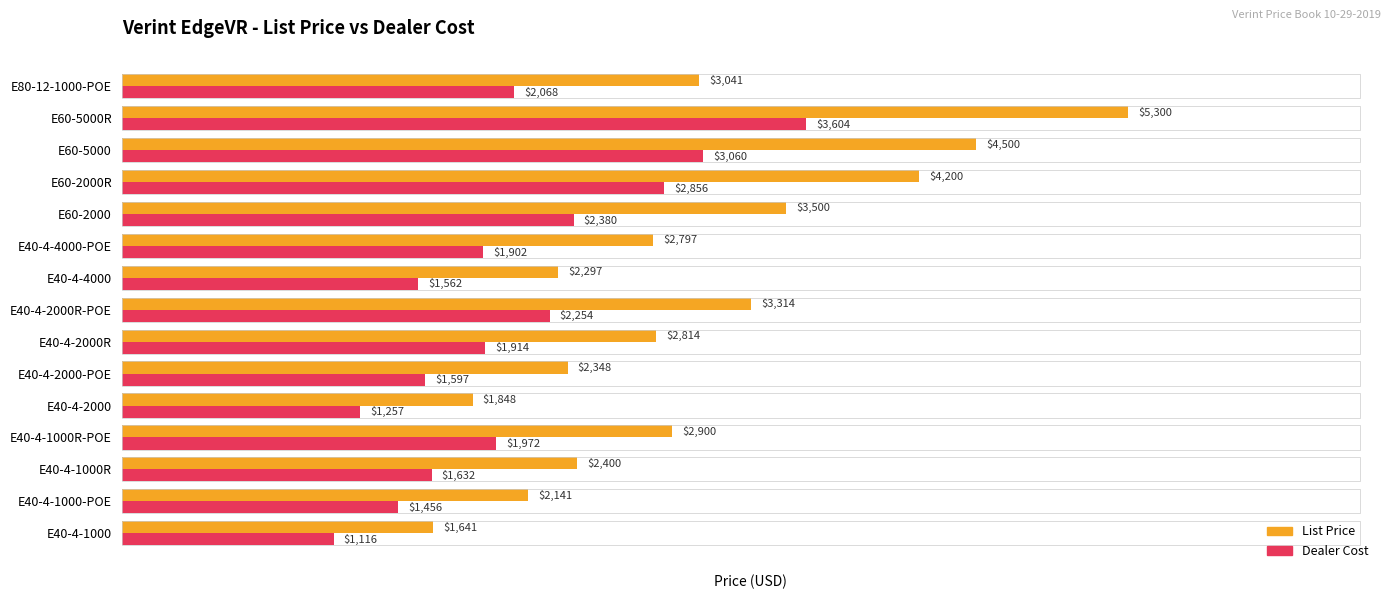

What is the spread (max minus min) of values at E40-4-4000-POE?

895.0